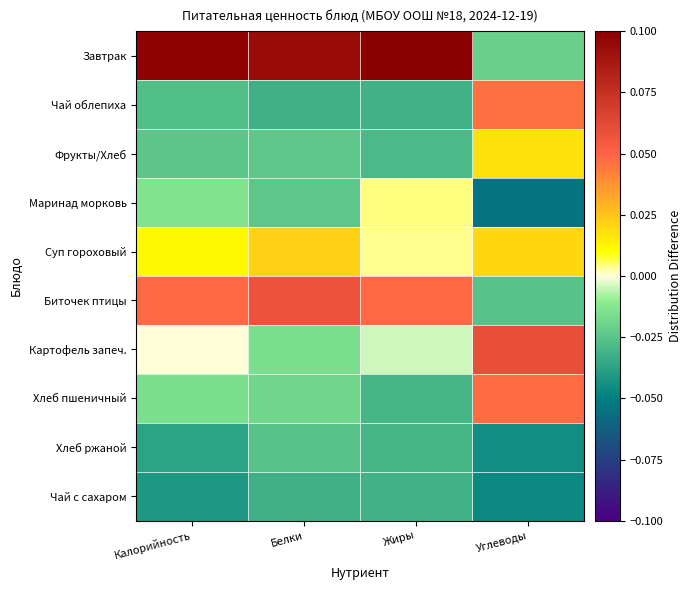

Reading left to right, list all the values displayed in this chart.

Завтрак: Калорийность=0.1	Белки=0.1	Жиры=0.1	Углеводы=-0.0
Чай облепиха: Калорийность=-0.0	Белки=-0.0	Жиры=-0.0	Углеводы=0.0
Фрукты/Хлеб: Калорийность=-0.0	Белки=-0.0	Жиры=-0.0	Углеводы=0.0
Маринад морковь: Калорийность=-0.0	Белки=-0.0	Жиры=0.0	Углеводы=-0.1
Суп гороховый: Калорийность=0.0	Белки=0.0	Жиры=0.0	Углеводы=0.0
Биточек птицы: Калорийность=0.0	Белки=0.1	Жиры=0.0	Углеводы=-0.0
Картофель запеч.: Калорийность=0.0	Белки=-0.0	Жиры=-0.0	Углеводы=0.1
Хлеб пшеничный: Калорийность=-0.0	Белки=-0.0	Жиры=-0.0	Углеводы=0.0
Хлеб ржаной: Калорийность=-0.0	Белки=-0.0	Жиры=-0.0	Углеводы=-0.0
Чай с сахаром: Калорийность=-0.0	Белки=-0.0	Жиры=-0.0	Углеводы=-0.0